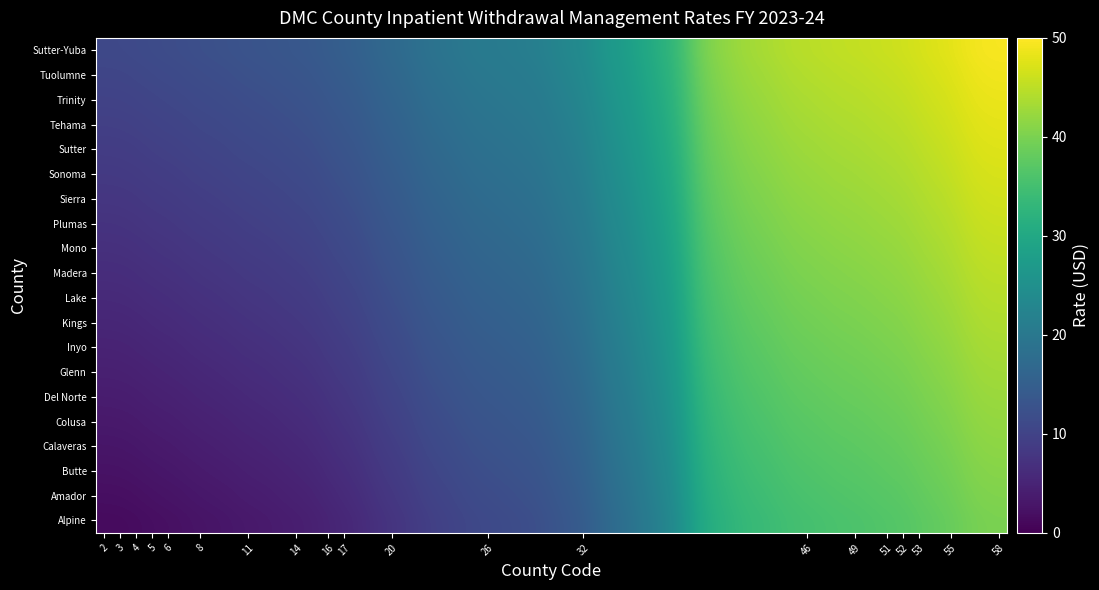

List the series in order of their peak value, lowest first.

Alpine, Amador, Butte, Calaveras, Colusa, Del Norte, Glenn, Inyo, Kings, Lake, Madera, Mono, Plumas, Sierra, Sonoma, Sutter, Tehama, Trinity, Tuolumne, Sutter-Yuba